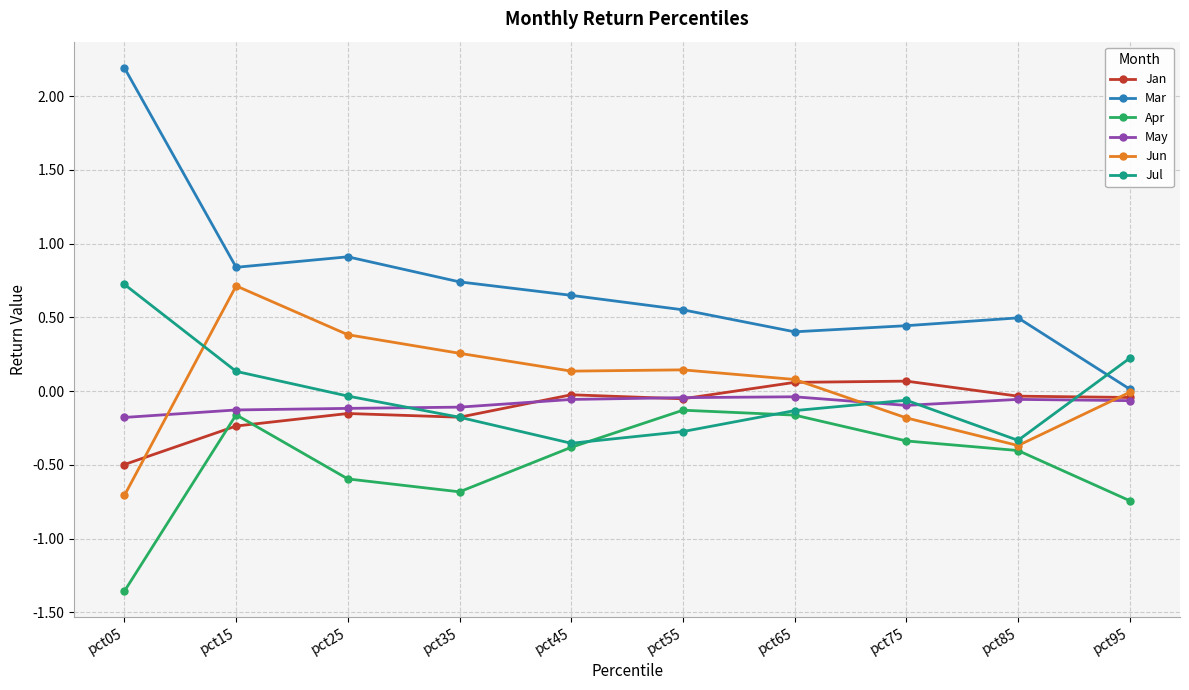

Which series has the largest range (max minus min)?

Mar